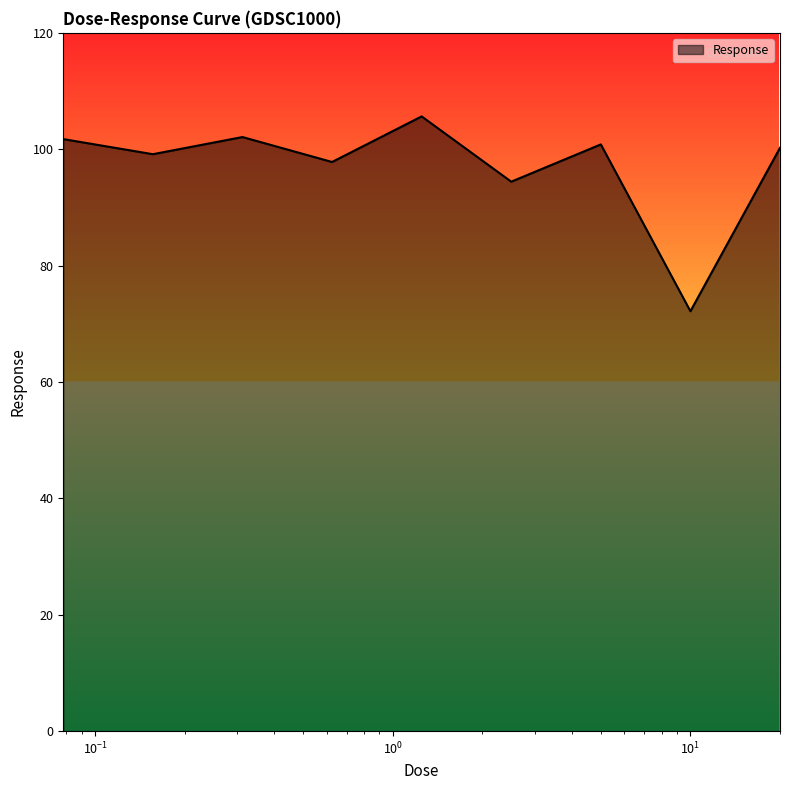

What is the smallest value displayed?

72.2